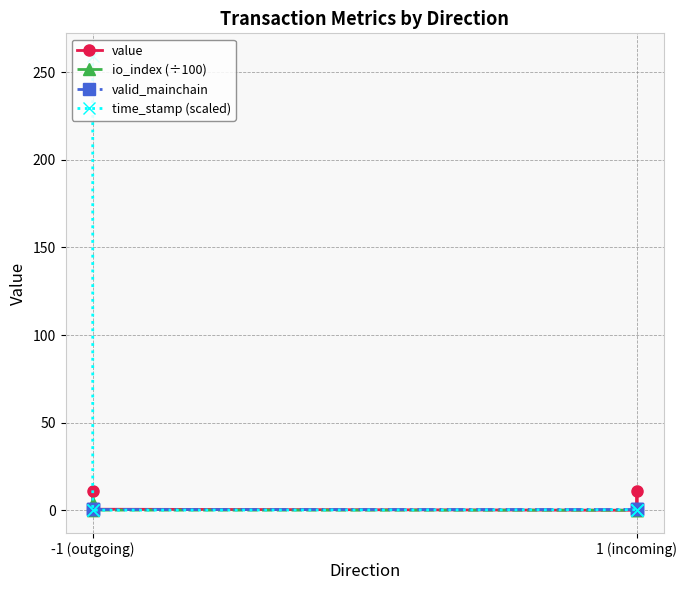

Where is the first local maximum for value?

-1 (outgoing)